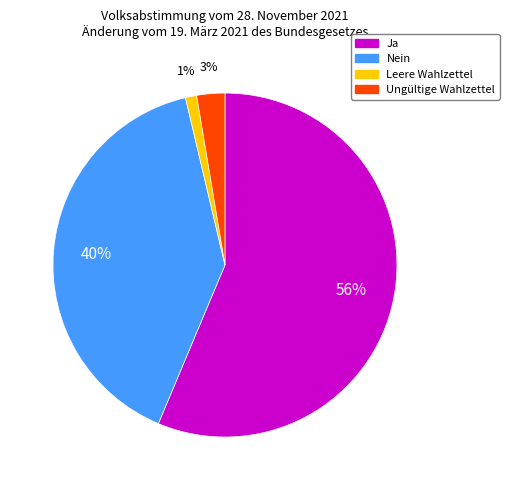

What is the ratio of the value at Ungültige Wahlzettel to the value at Nein?

0.1